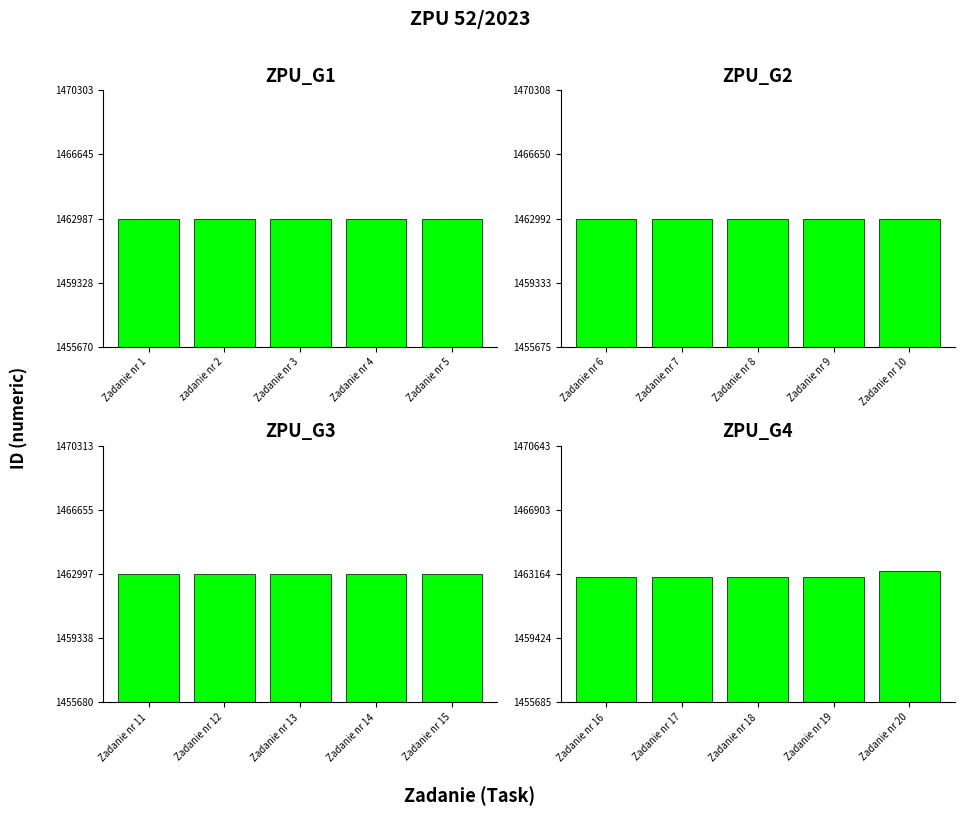

What is the label of the 3rd bar from the right?

Zadanie nr 3